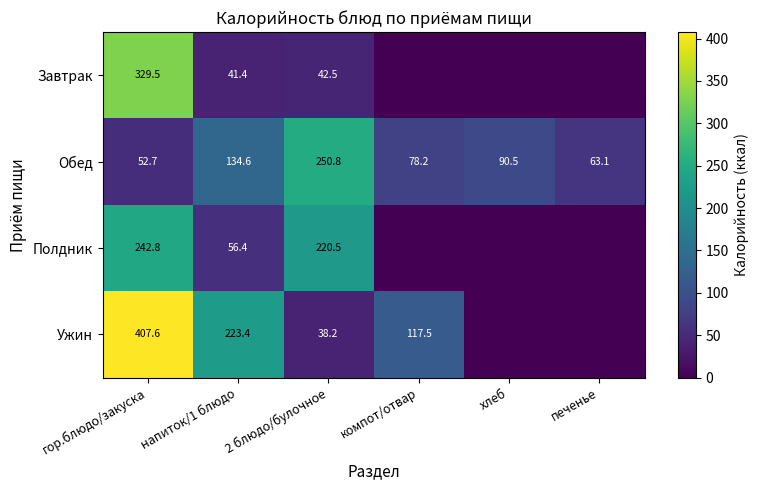

The value of Обед at печенье is 15.0. True or false?

False